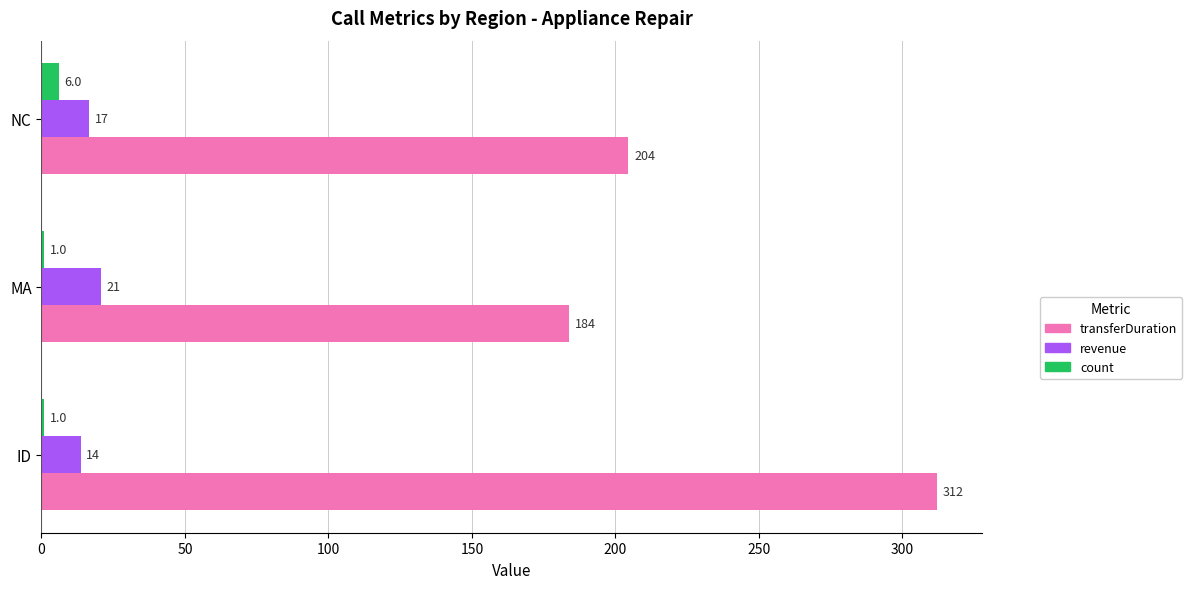

Which series has the widest spread of values?

transferDuration